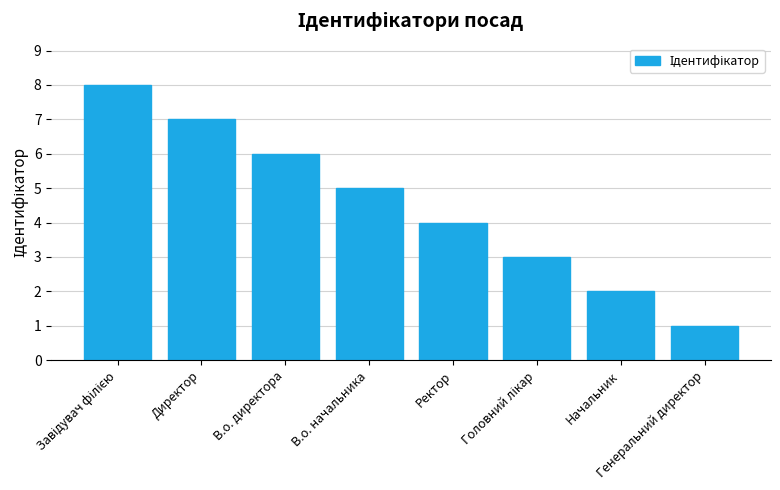

How many distinct data groups are displayed?

1